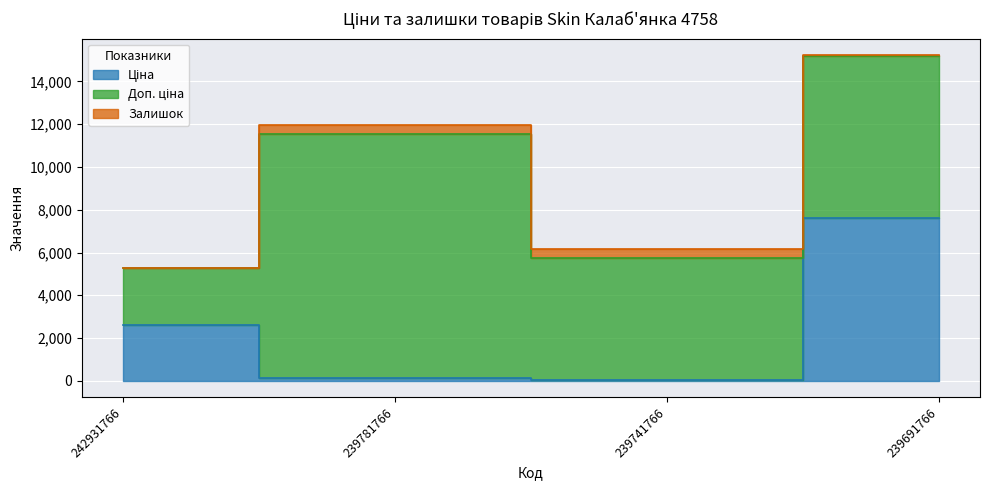

Which series has the largest total across all categories?

Доп. ціна